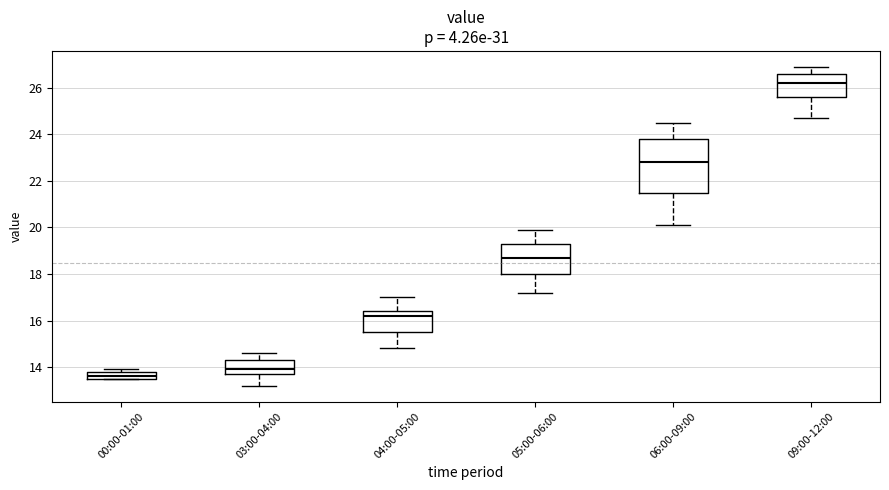

Reading left to right, transcribe this box plot: for each box, give where its median line is, the range the box spans, and where its two whiskers end, as read against the y-axis. The values are not printed on the chart, so give them approximately, as read against the axis.

00:00-01:00: median 13.6 (just above the box's lower edge), box 13.6 to 13.8, whiskers 13.6 to 14.0
03:00-04:00: median 14.0, box 13.8 to 14.4, whiskers 13.2 to 14.6
04:00-05:00: median 16.2, box 15.6 to 16.4, whiskers 14.8 to 17.0
05:00-06:00: median 18.8, box 18.0 to 19.4, whiskers 17.2 to 20.0
06:00-09:00: median 22.8, box 21.6 to 23.8, whiskers 20.2 to 24.6
09:00-12:00: median 26.2, box 25.6 to 26.6, whiskers 24.8 to 27.0